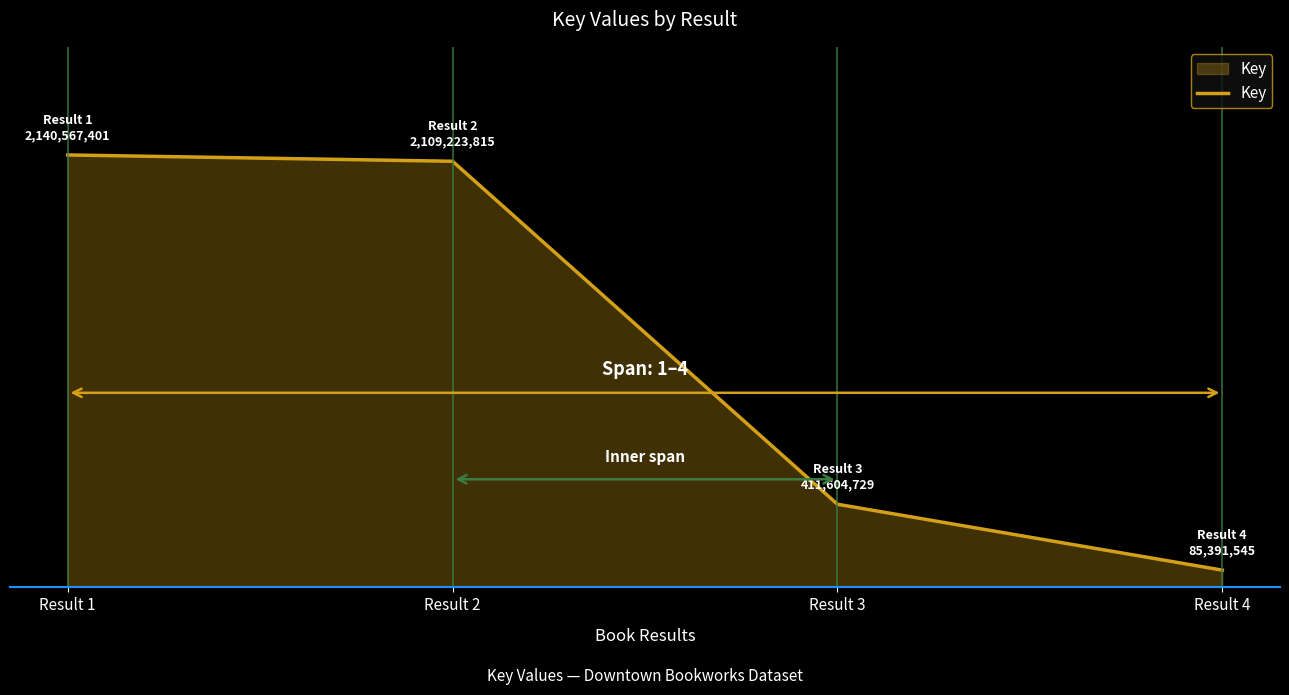

What is the value of the 4th point from the left?

85391545